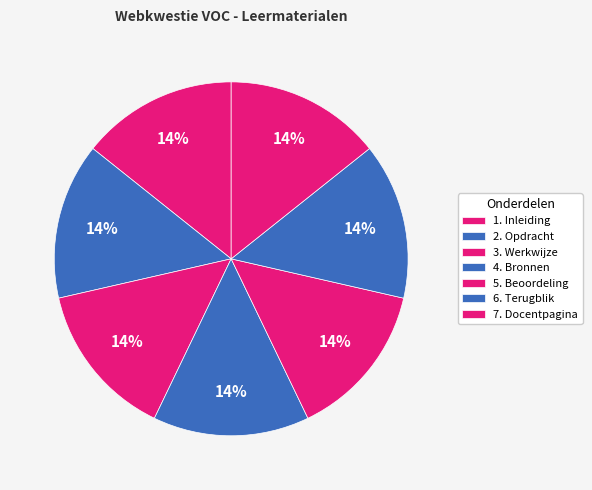

To the nearest percent, what is the average slice percentage?

14%